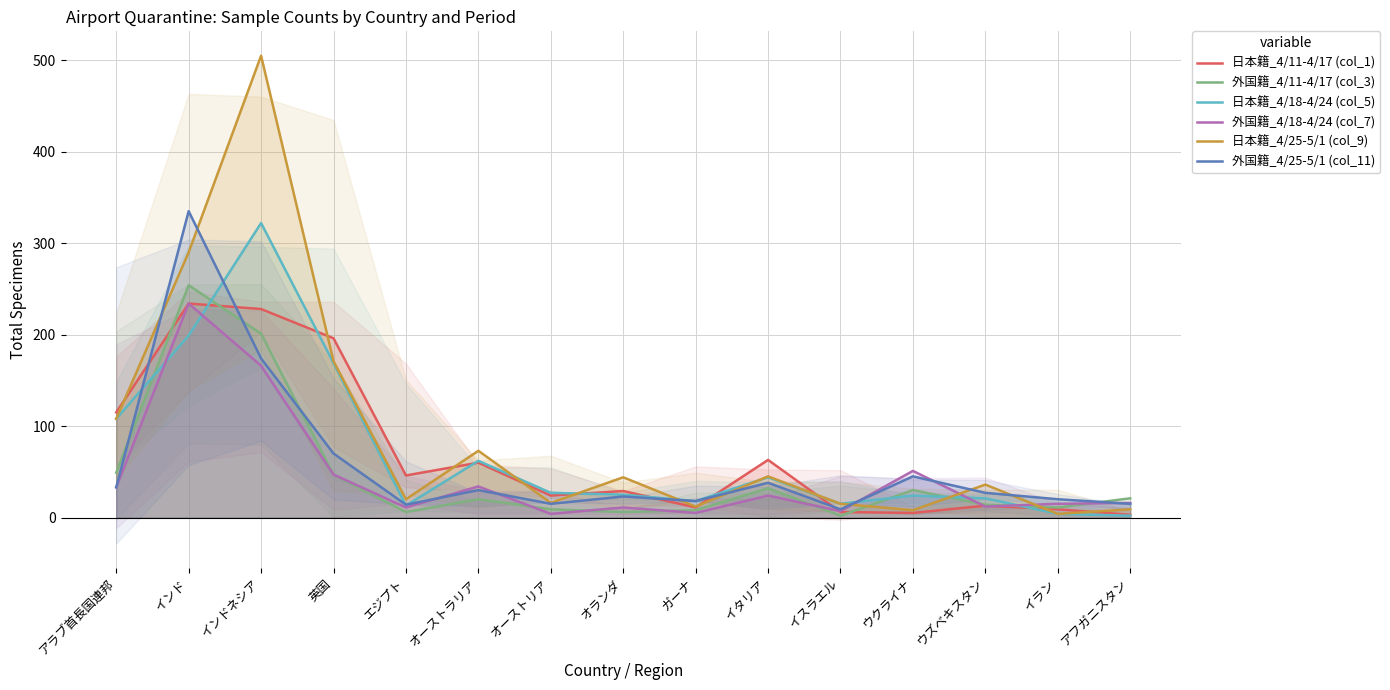

What are all the series names shown in the legend?

日本籍_4/11-4/17 (col_1), 外国籍_4/11-4/17 (col_3), 日本籍_4/18-4/24 (col_5), 外国籍_4/18-4/24 (col_7), 日本籍_4/25-5/1 (col_9), 外国籍_4/25-5/1 (col_11)